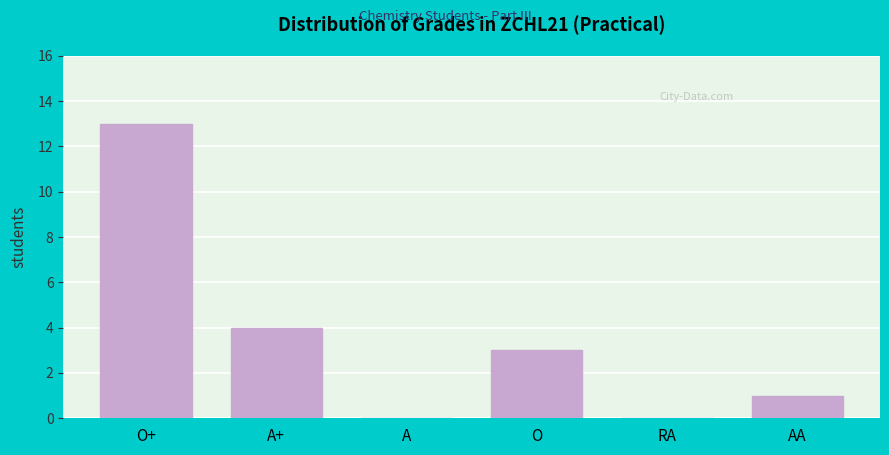

Reading left to right, transcribe all the data shown in this chart.

O+=13	A+=4	A=0	O=3	RA=0	AA=1